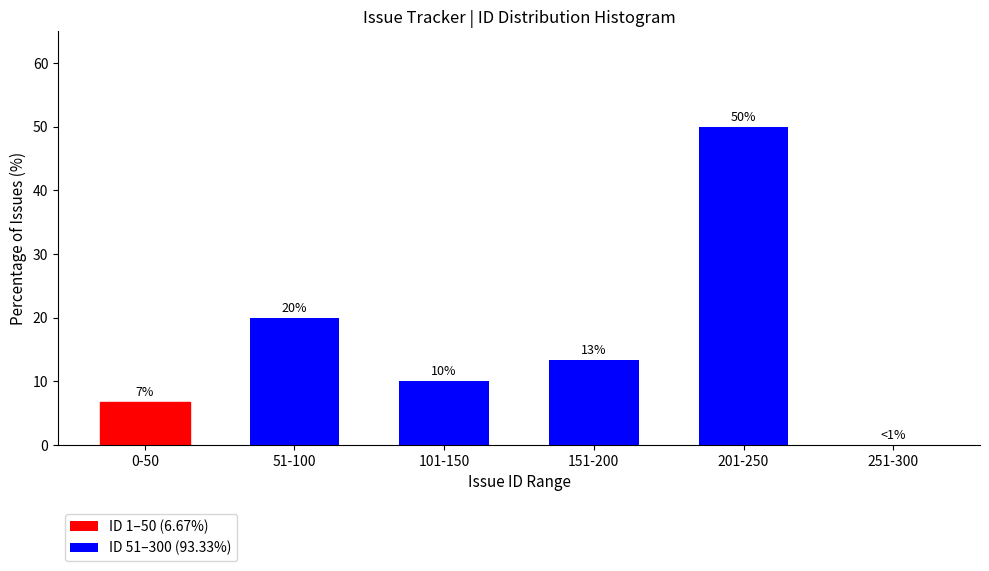

The chart shows a value of 13.3 at 151-200. True or false?

True